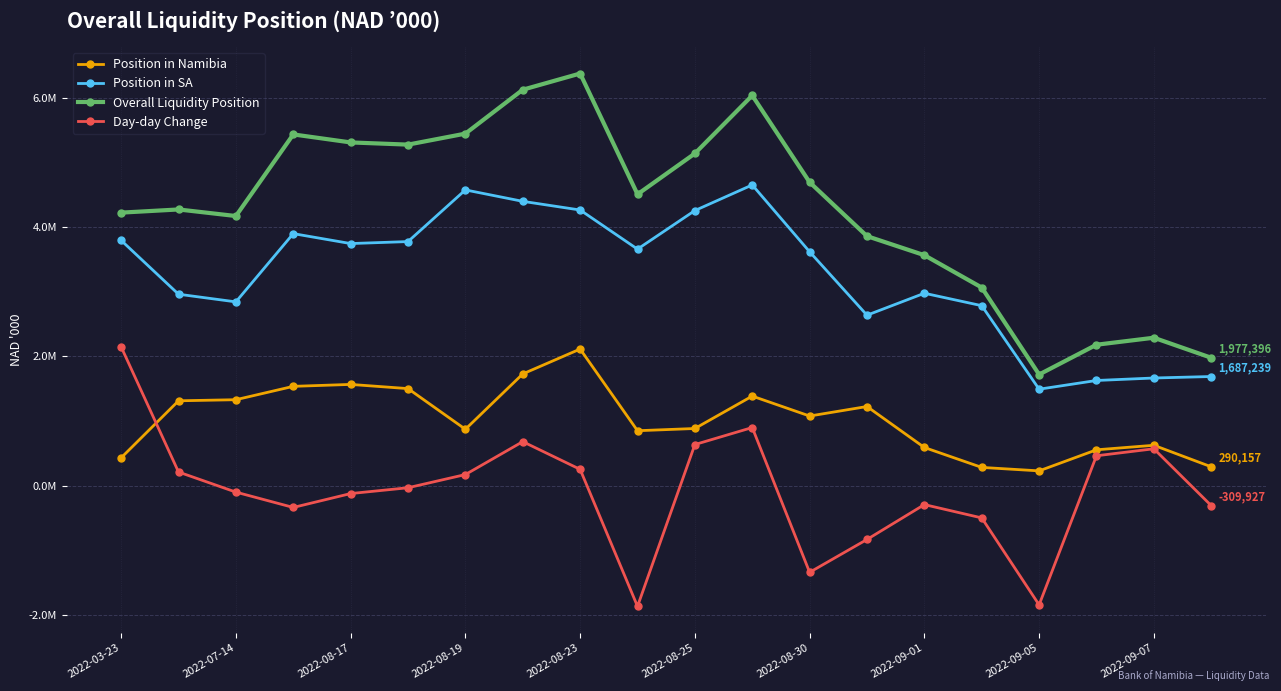

What is the lowest value of the Position in SA series?

1490963.4